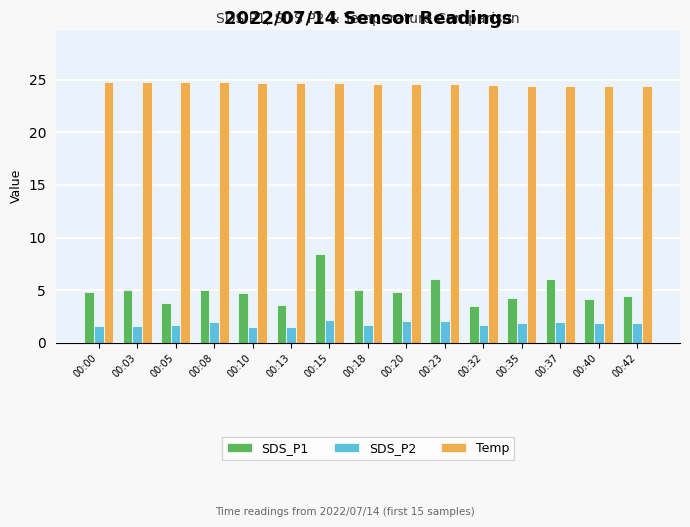

What is the smallest value displayed?

1.5